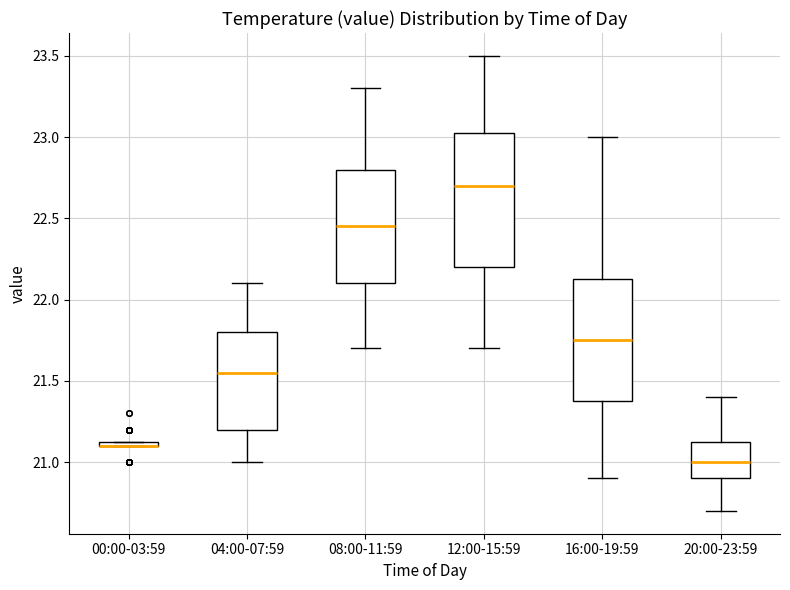

Comparing the boxes themselves (not the whiskers), which one is the tallest?

12:00-15:59